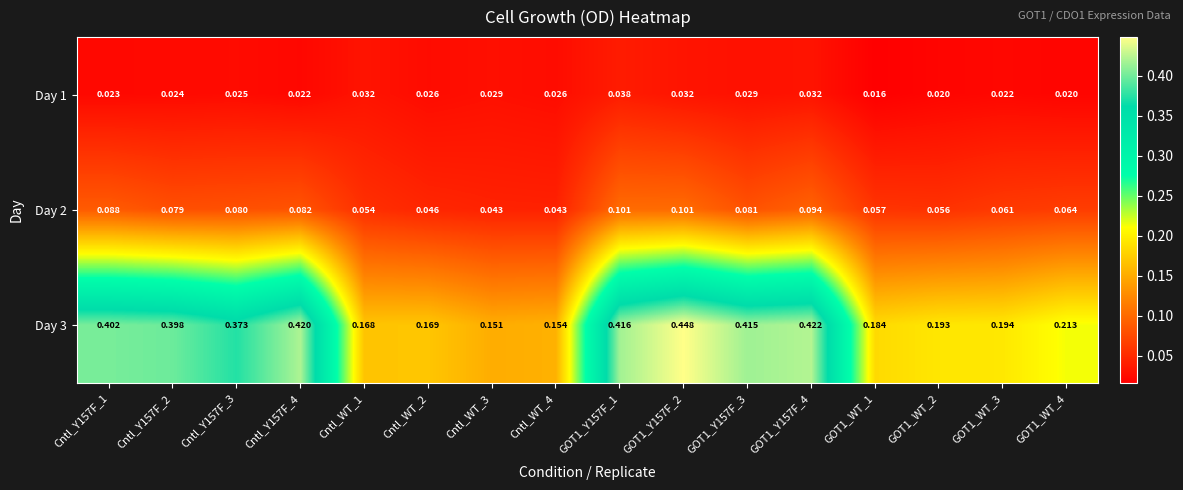

At which category is the sum across all series the highest?

GOT1_Y157F_2